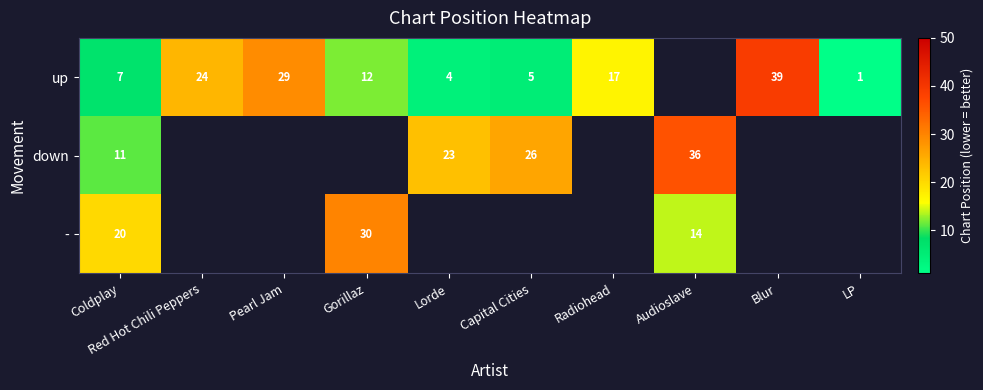

At which category does the chart reach its minimum across all series?

LP